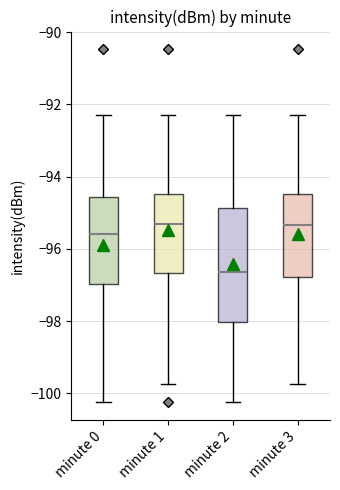

Reading left to right, transcribe this box plot: for each box, give where its median line is, the range the box spans, and where its two whiskers end, as read against the y-axis. The values are not printed on the chart, so give them approximately, as read against the axis.

minute 0: median -95.6, box -97.0 to -94.6, whiskers -100.2 to -92.2
minute 1: median -95.2, box -96.6 to -94.4, whiskers -99.8 to -92.2
minute 2: median -96.6, box -98.0 to -94.8, whiskers -100.2 to -92.2
minute 3: median -95.4, box -96.8 to -94.4, whiskers -99.8 to -92.2